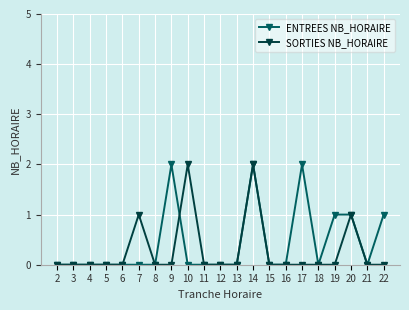

What are all the series names shown in the legend?

ENTREES NB_HORAIRE, SORTIES NB_HORAIRE